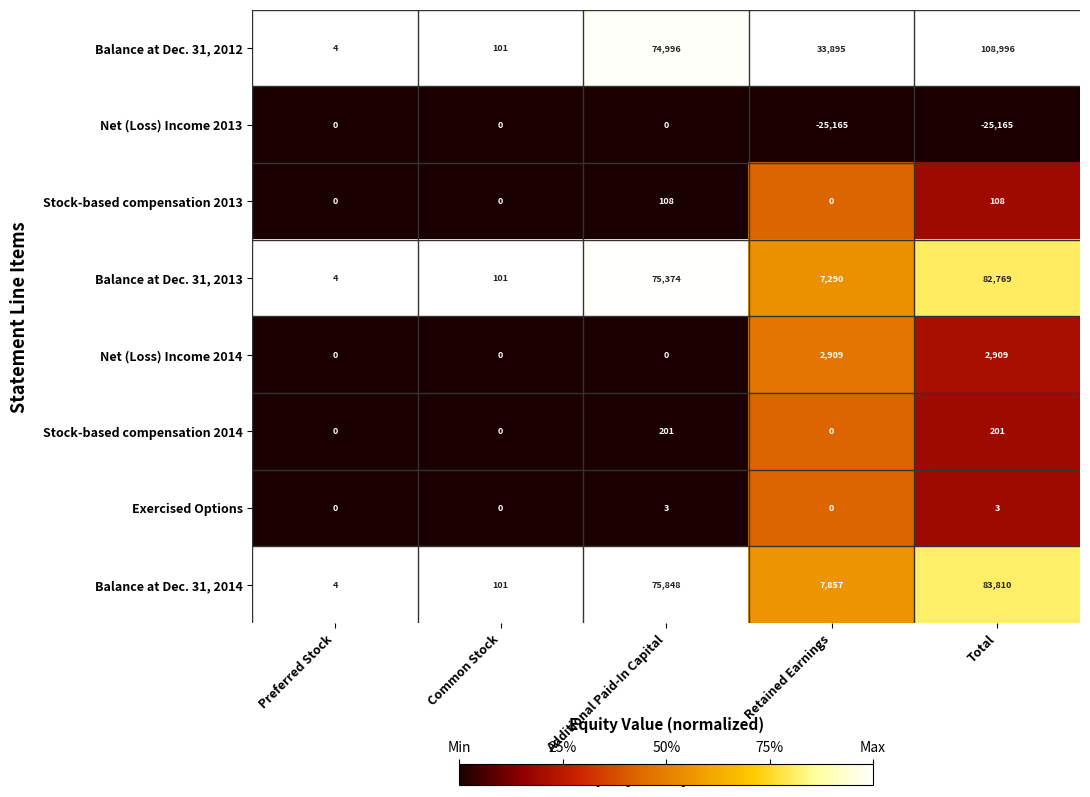

Is it true that Stock-based compensation 2014 equals 201 at Total?

True